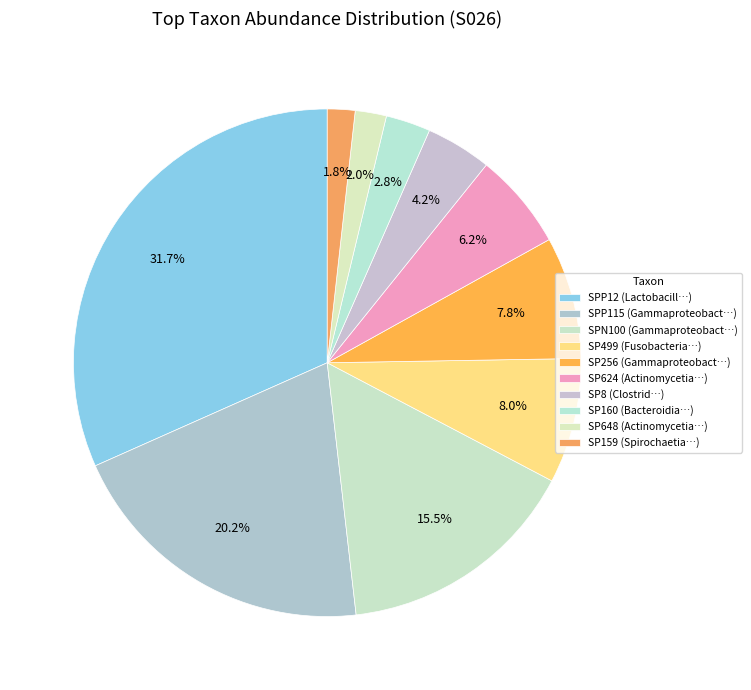

Count the number of slices in the pie.

10